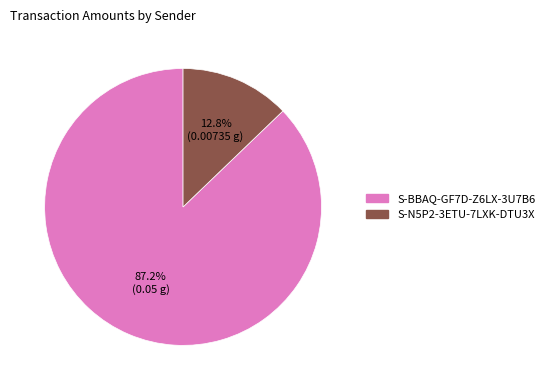

How many slices are in this pie chart?

2